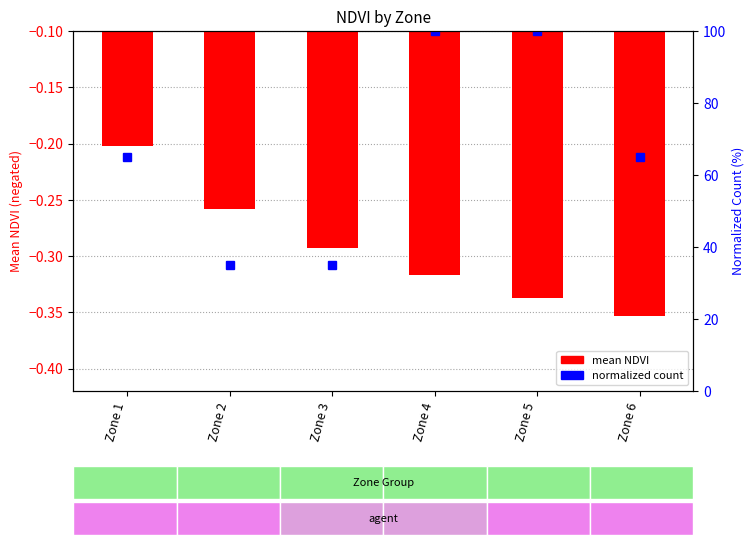

List the labels in order of value, largest first.

Zone 1, Zone 2, Zone 3, Zone 4, Zone 5, Zone 6